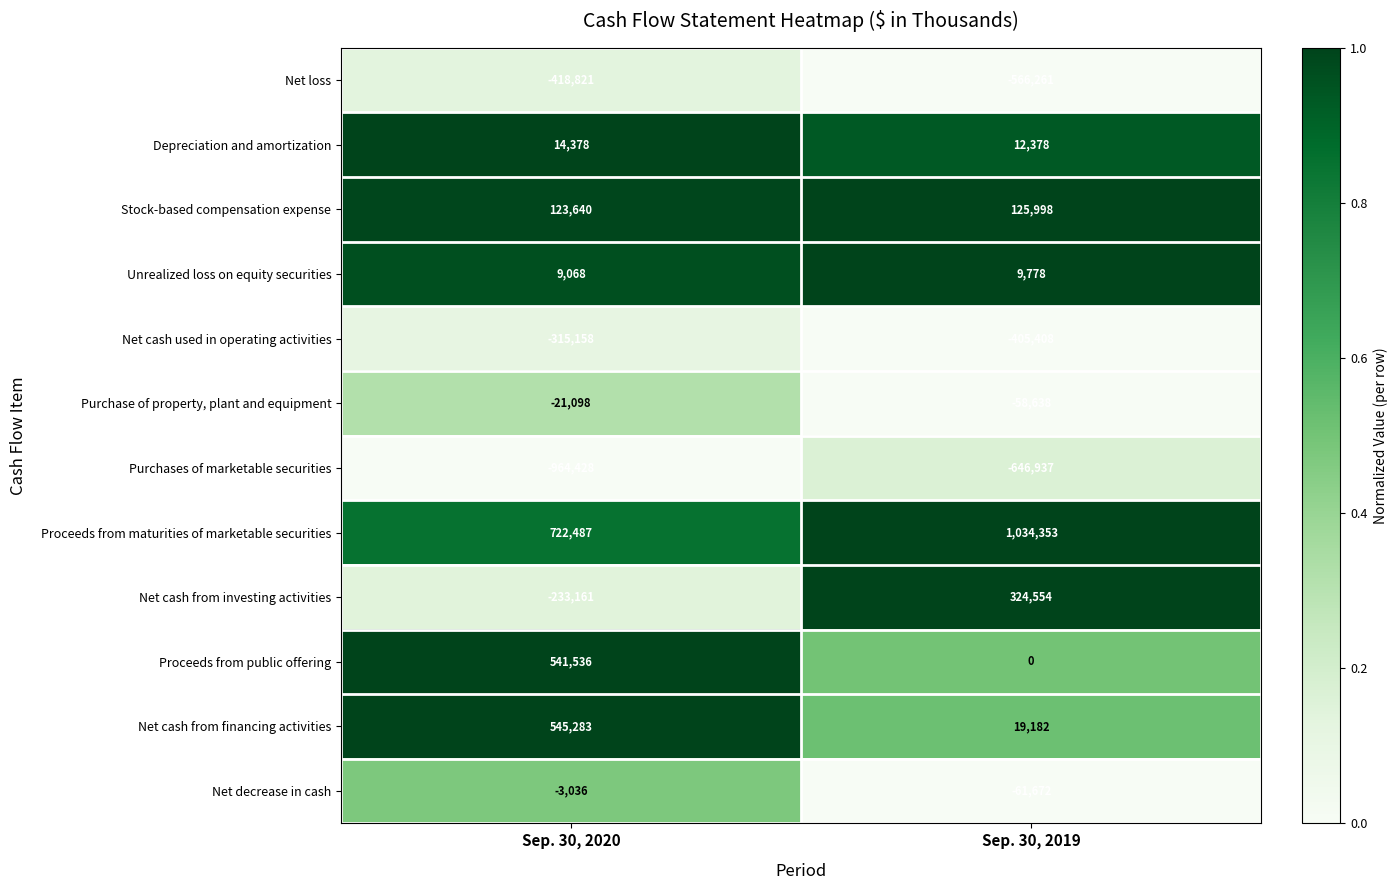

Rank the series by their maximum value, from lowest to highest.

Purchases of marketable securities, Net loss, Net cash used in operating activities, Purchase of property, plant and equipment, Net decrease in cash, Unrealized loss on equity securities, Depreciation and amortization, Stock-based compensation expense, Net cash from investing activities, Proceeds from public offering, Net cash from financing activities, Proceeds from maturities of marketable securities